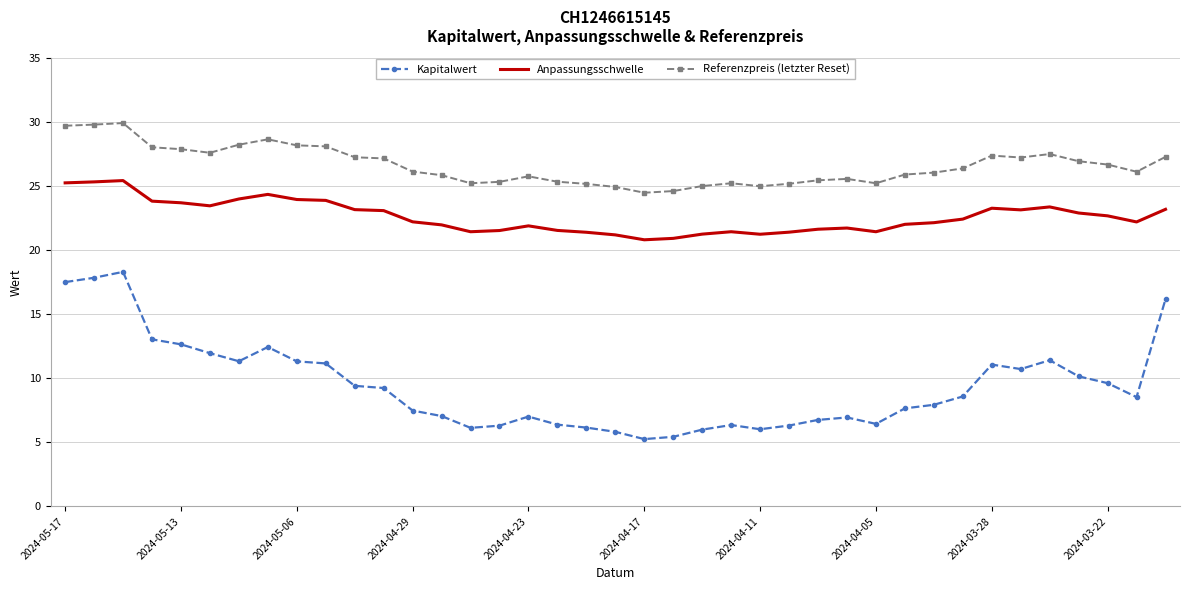

True or false: Anpassungsschwelle and Kapitalwert intersect in this chart.

False